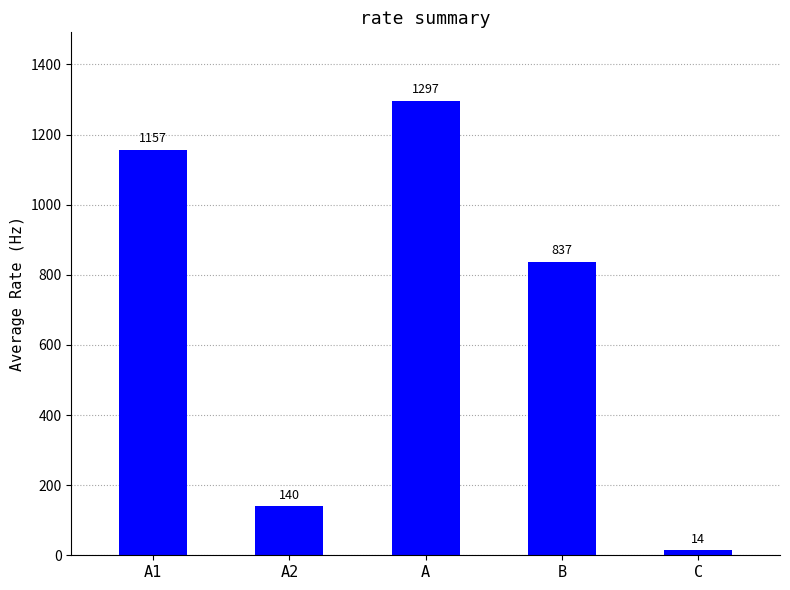

Where is the data nearest to the value 655?

B